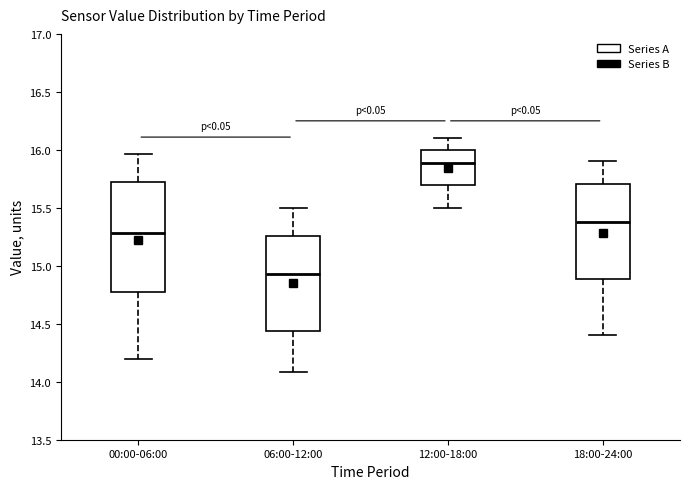

Where does the median line of the box for 12:00-18:00 sit on the y-axis? The values are not printed on the chart, so give them approximately, as read against the axis.

15.90